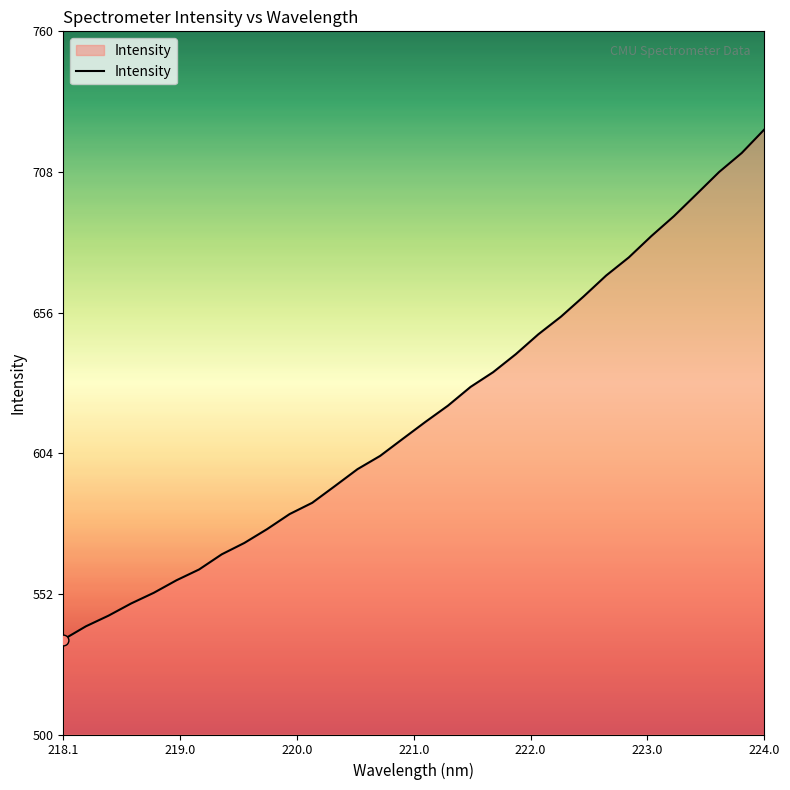

What is the minimum value shown in the chart?

535.1